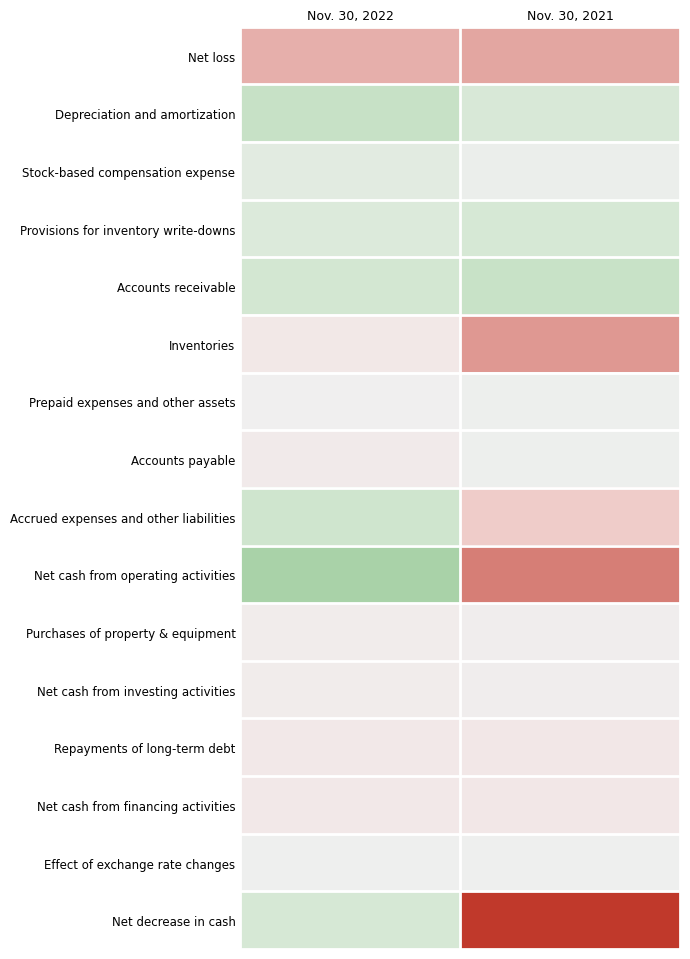

At Nov. 30, 2021, list the series in order from largest to smallest.

Accounts receivable, Provisions for inventory write-downs, Depreciation and amortization, Stock-based compensation expense, Prepaid expenses and other assets, Accounts payable, Effect of exchange rate changes, Purchases of property & equipment, Net cash from investing activities, Repayments of long-term debt, Net cash from financing activities, Accrued expenses and other liabilities, Net loss, Inventories, Net cash from operating activities, Net decrease in cash